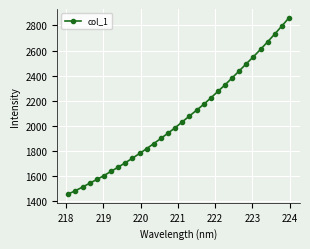

What is the value of the 16th point from the left?

1985.7